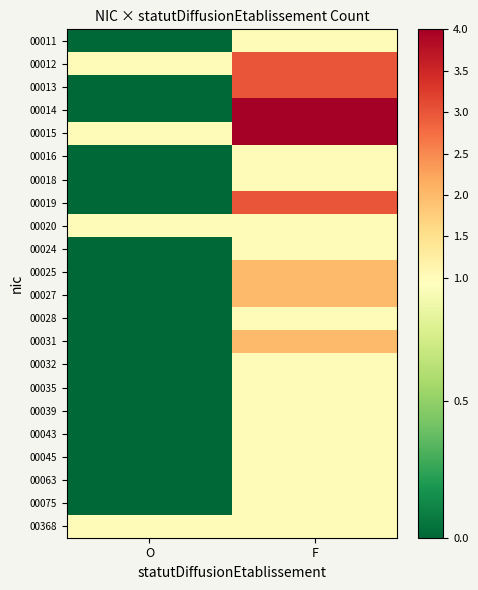

What is the total value across all series at O?

4